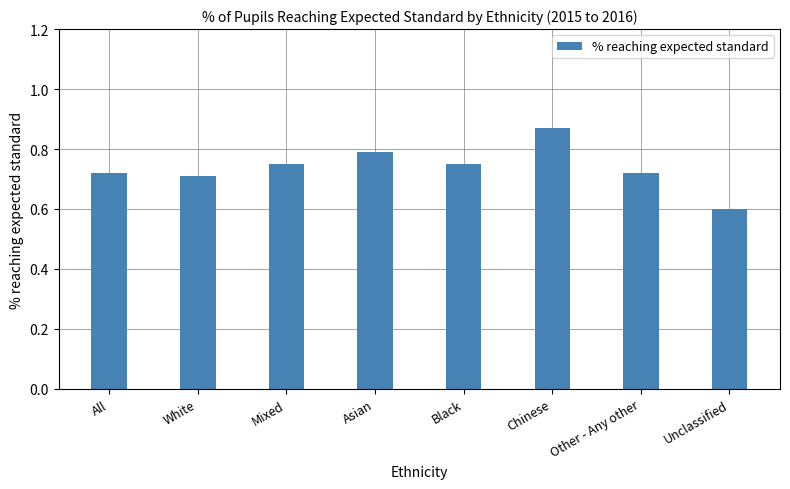

Where is the data nearest to the value 0?

Unclassified